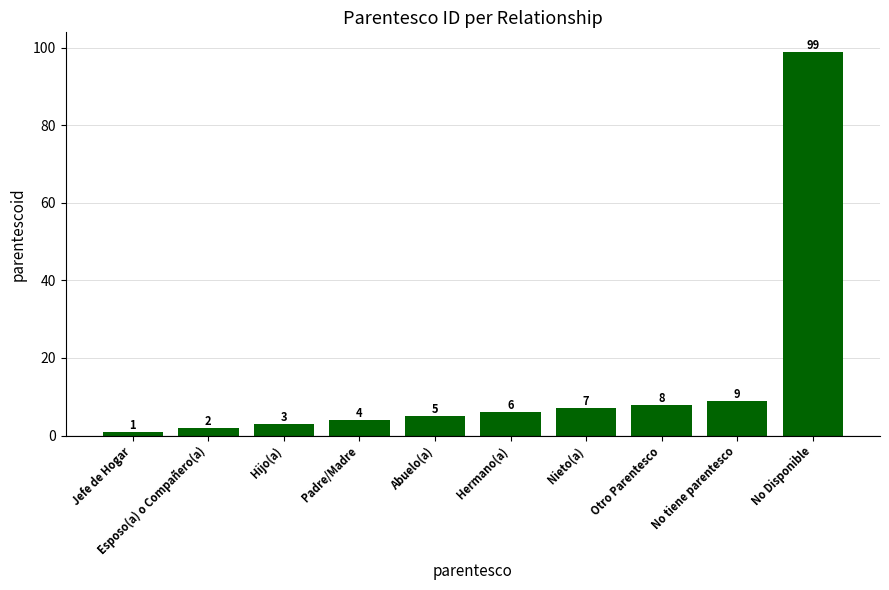

Reading left to right, extract all data points from this chart.

Jefe de Hogar=1	Esposo(a) o Compañero(a)=2	Hijo(a)=3	Padre/Madre=4	Abuelo(a)=5	Hermano(a)=6	Nieto(a)=7	Otro Parentesco=8	No tiene parentesco=9	No Disponible=99